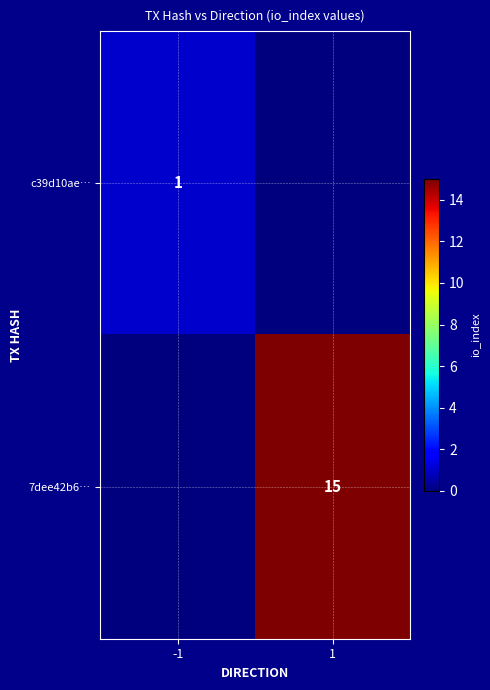

How many series are shown in this chart?

2